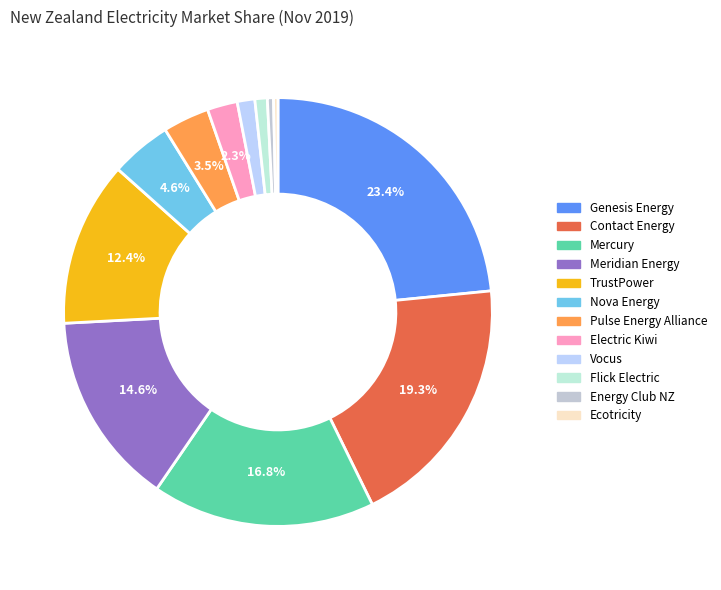

How many slices are in this pie chart?

12